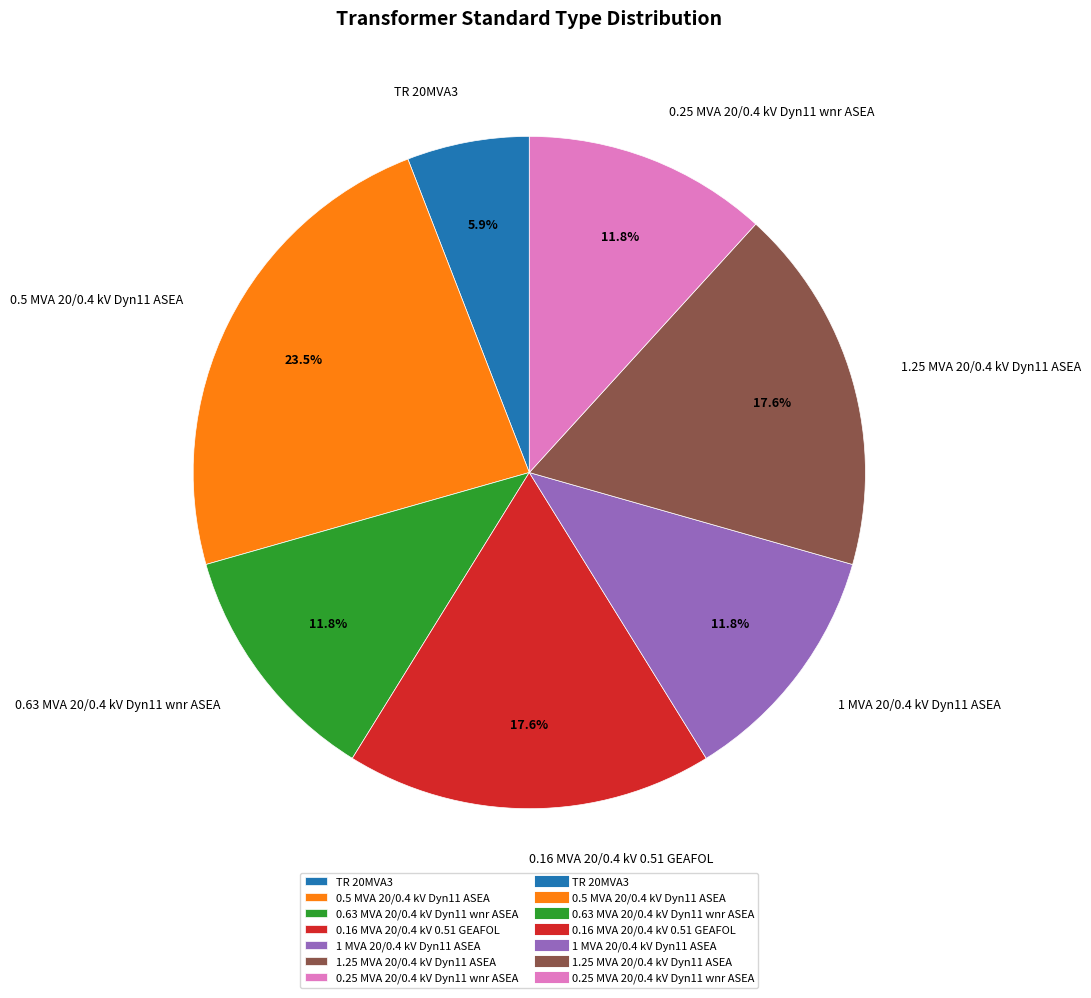

What is the largest slice in the pie chart?

0.5 MVA 20/0.4 kV Dyn11 ASEA